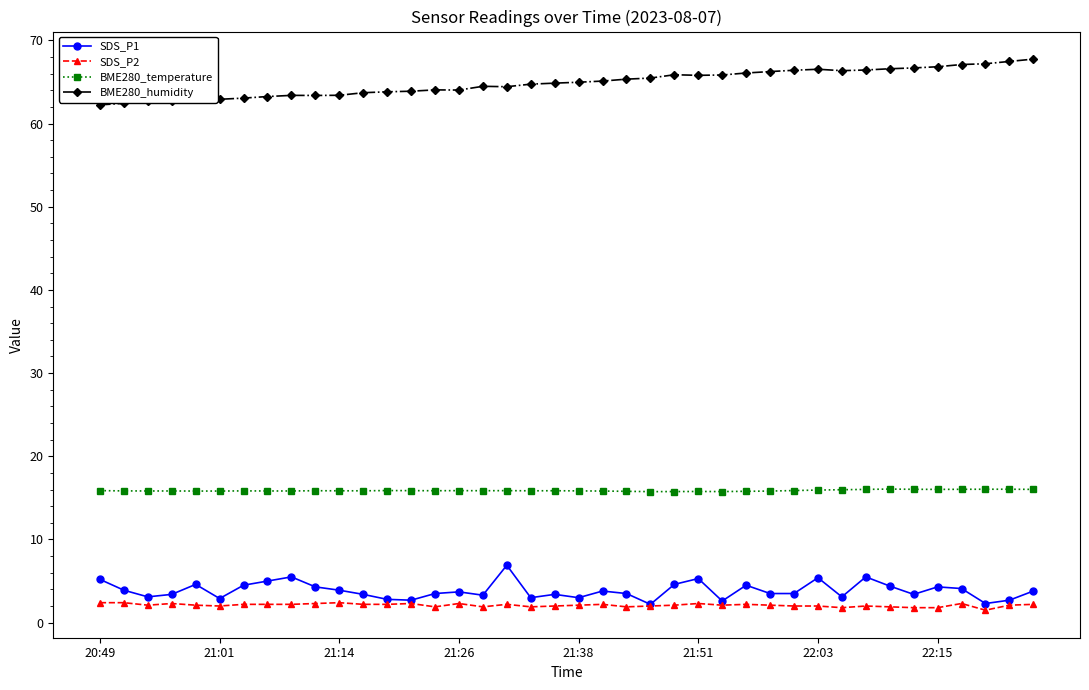

True or false: BME280_humidity has more than 2 points higher than both neighbors.

True